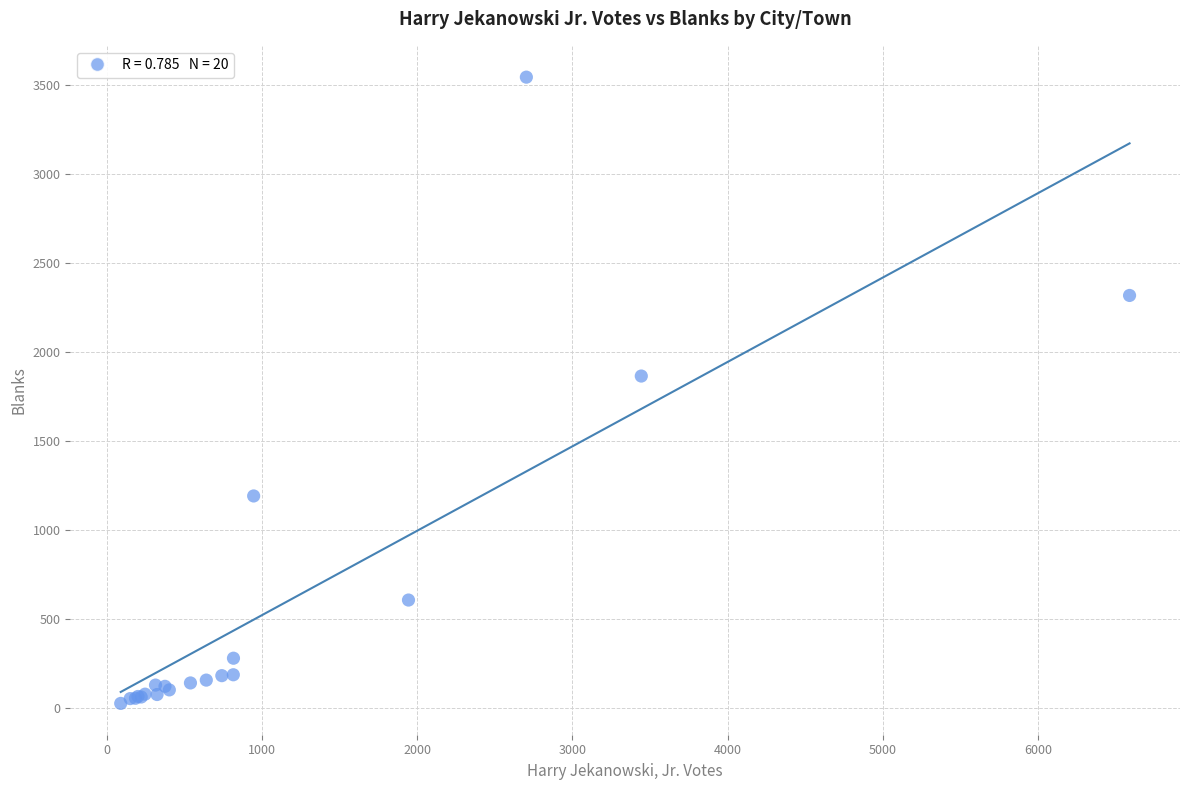

What Y value in the scatter plot is closest to 1784?

1864